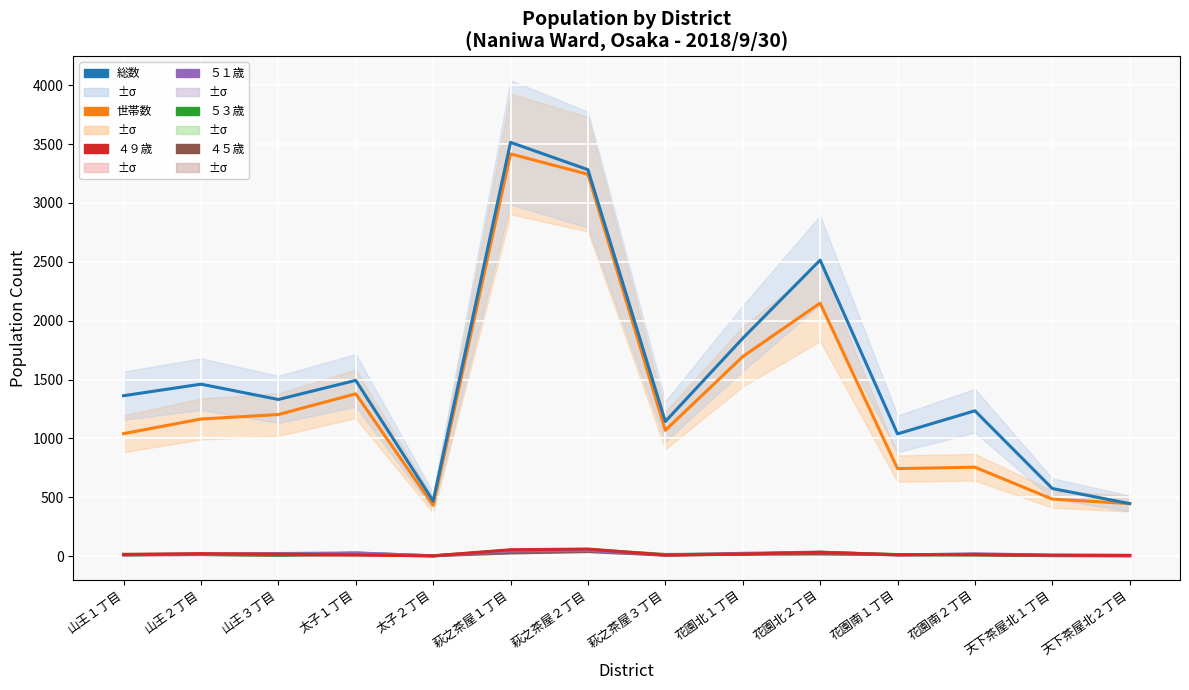

Reading left to right, transcribe all the data shown in this chart.

４５歳: 10	14	8	12	4	28	40	9	17	19	13	12	5	3
５３歳: 16	15	10	27	4	51	57	15	19	33	14	13	6	7
５１歳: 13	19	23	28	3	44	49	11	25	35	10	21	9	6
４９歳: 15	22	17	11	3	55	61	10	19	33	13	13	9	7
世帯数: 1041	1165	1203	1379	432	3416	3243	1069	1695	2149	744	756	485	447
総数: 1363	1461	1331	1493	469	3514	3282	1144	1850	2514	1039	1235	575	447